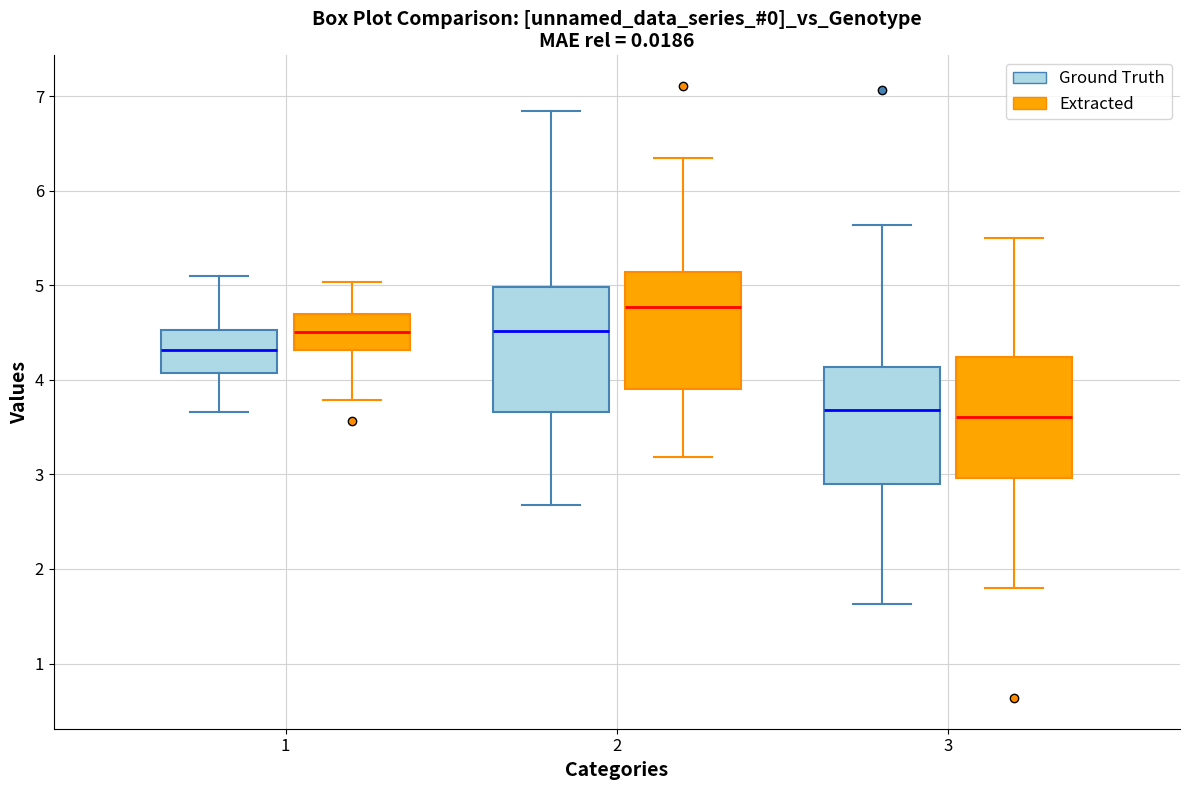

Where is the lower edge of the box for 2 (Extracted) on the y-axis? The values are not printed on the chart, so give them approximately, as read against the axis.

3.9